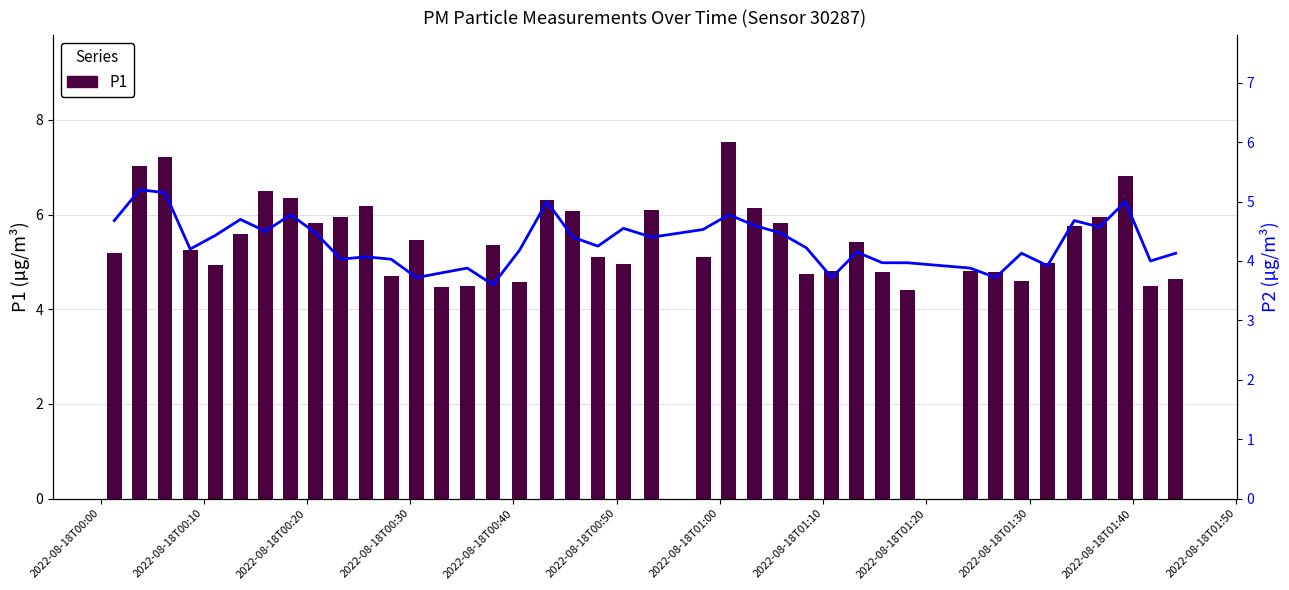

What is the difference between the maximum and minimum values in the P1 series?

3.1